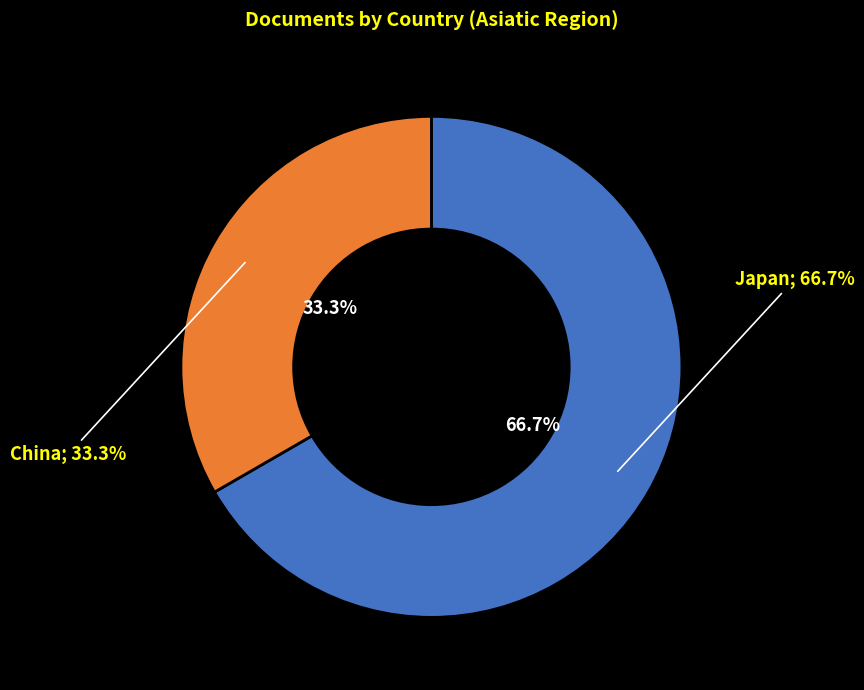

Count the number of slices in the pie.

2